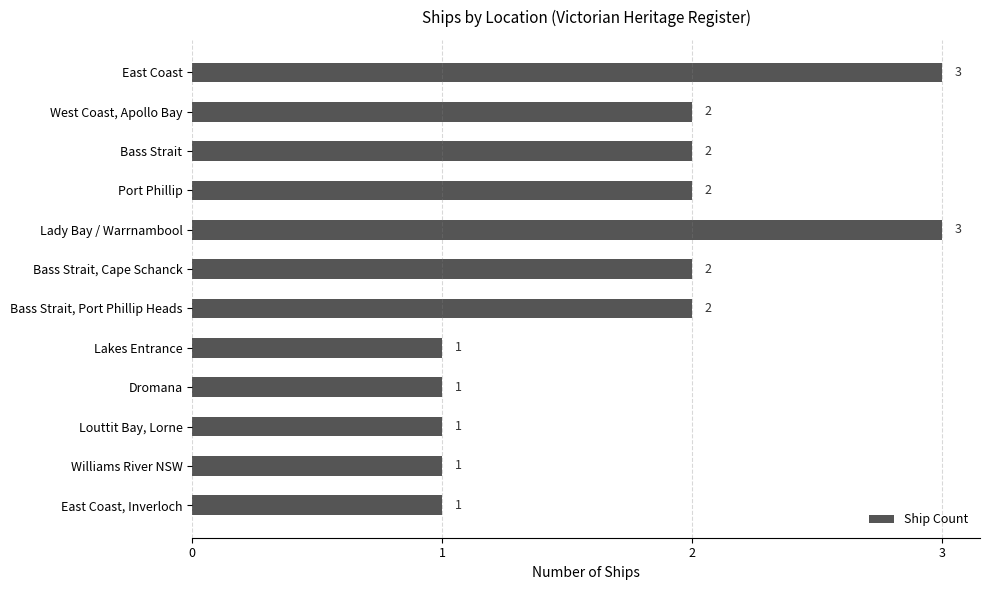

How many values are below 2?

5